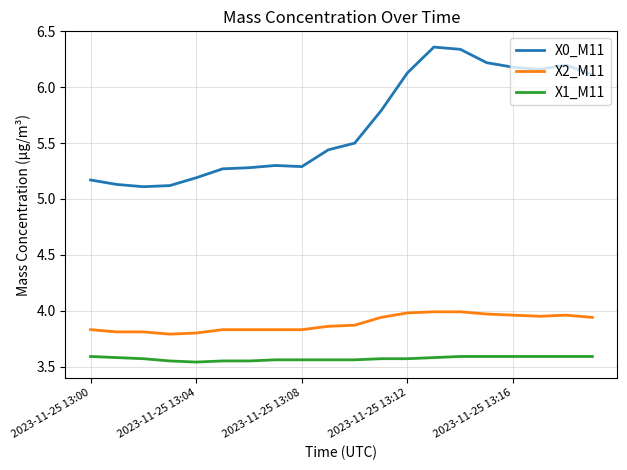

List the series in order of their overall mean, lowest first.

X1_M11, X2_M11, X0_M11